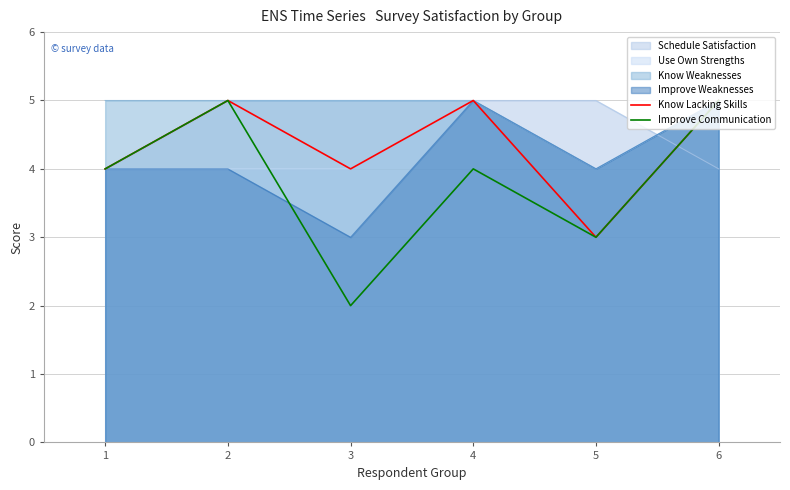

In Know Lacking Skills, how many points are higher than both neighbors (excluding endpoints)?

2